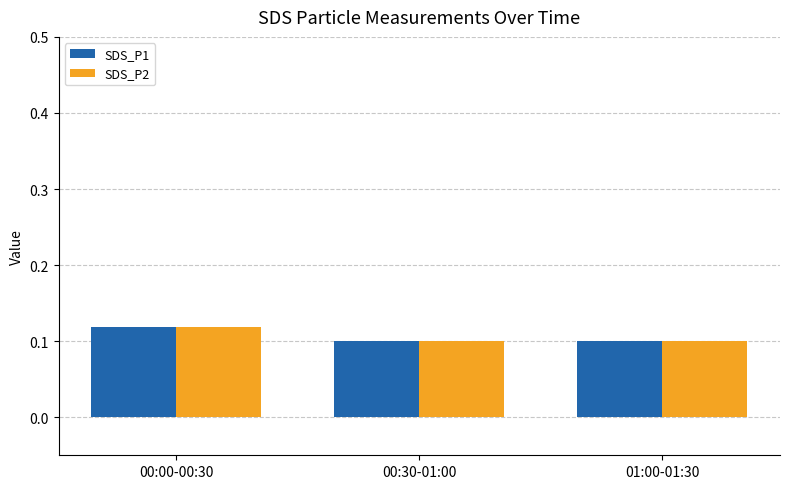

How many bars are there in total?

6